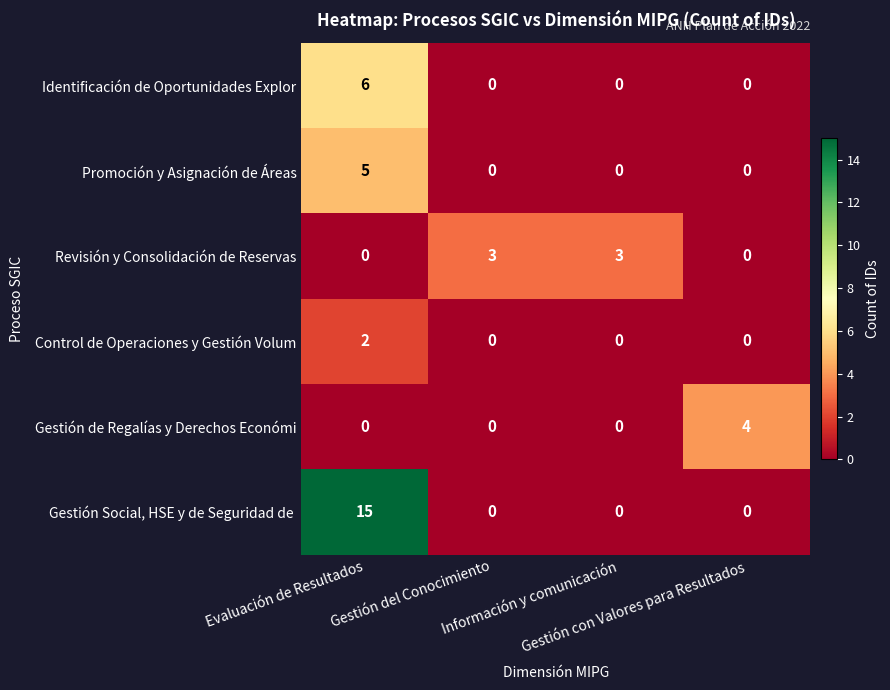

Count the number of categories in the chart.

4